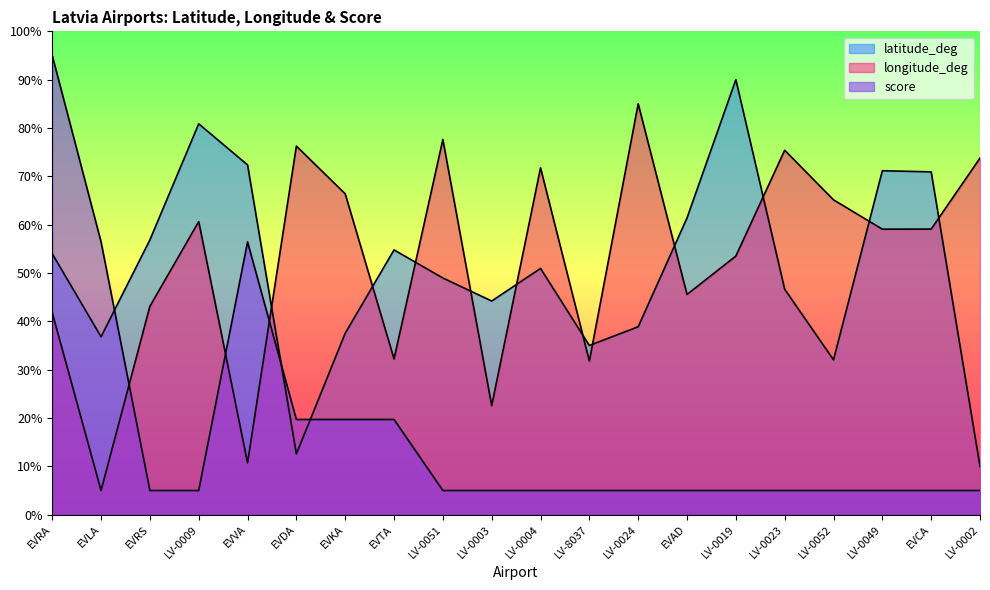

Which series has the largest total across all categories?

longitude_deg